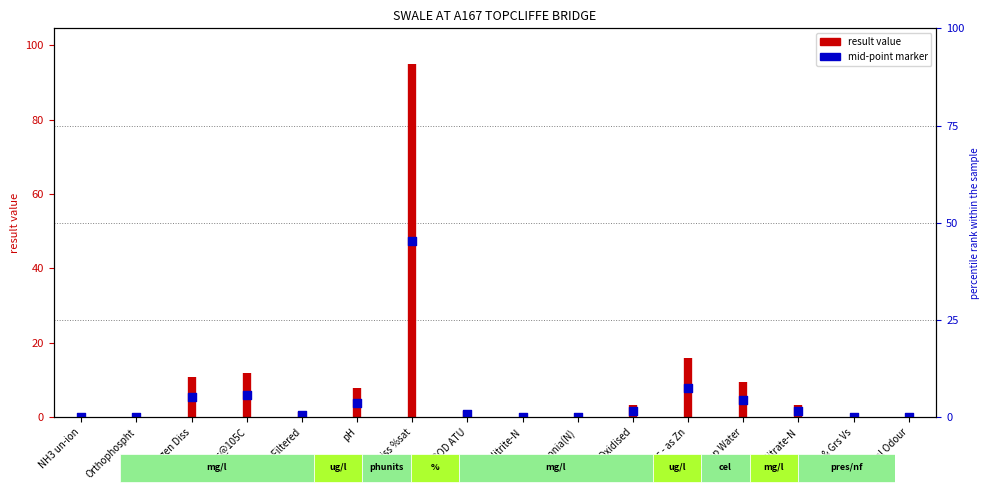

What is the change in value from Oxygen Diss to pH?

-1.4